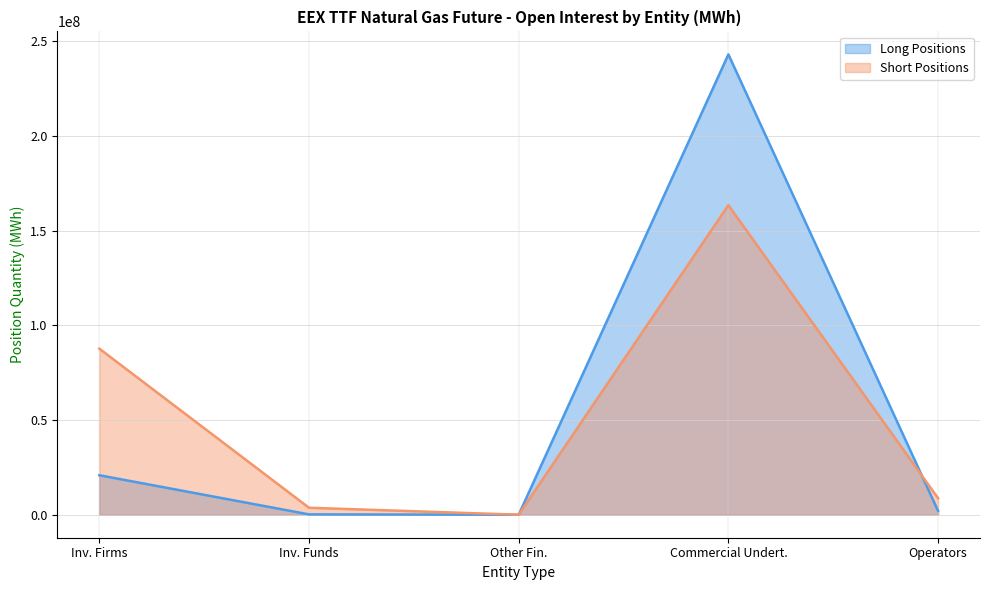

Is it true that Short Positions equals 0 at Other Fin.?

True